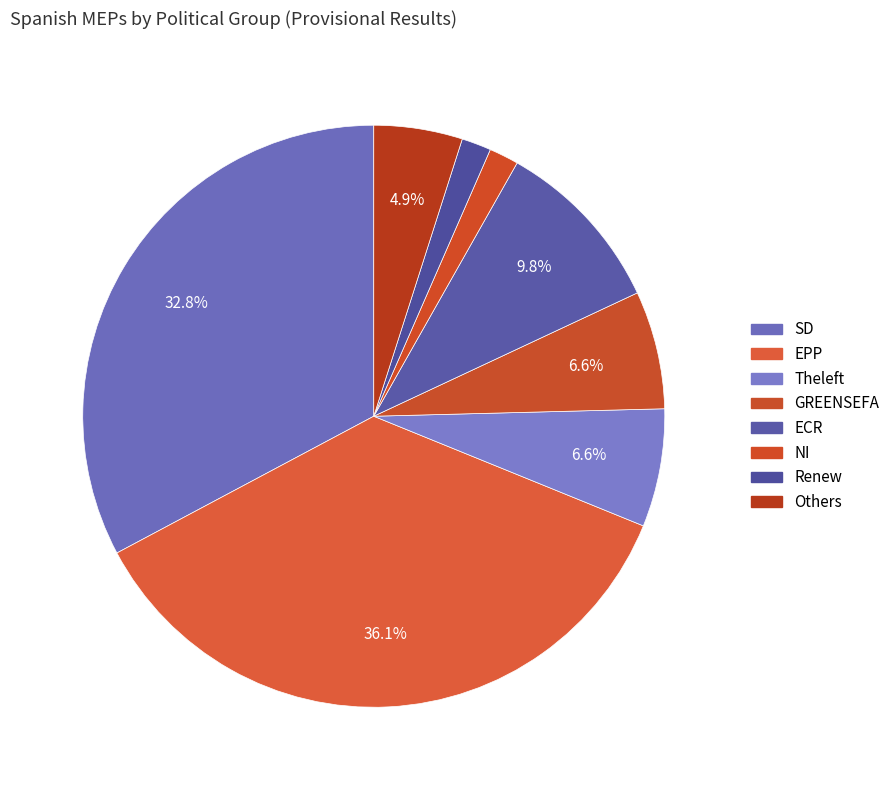

To the nearest percent, what portion does SD represent?

33%